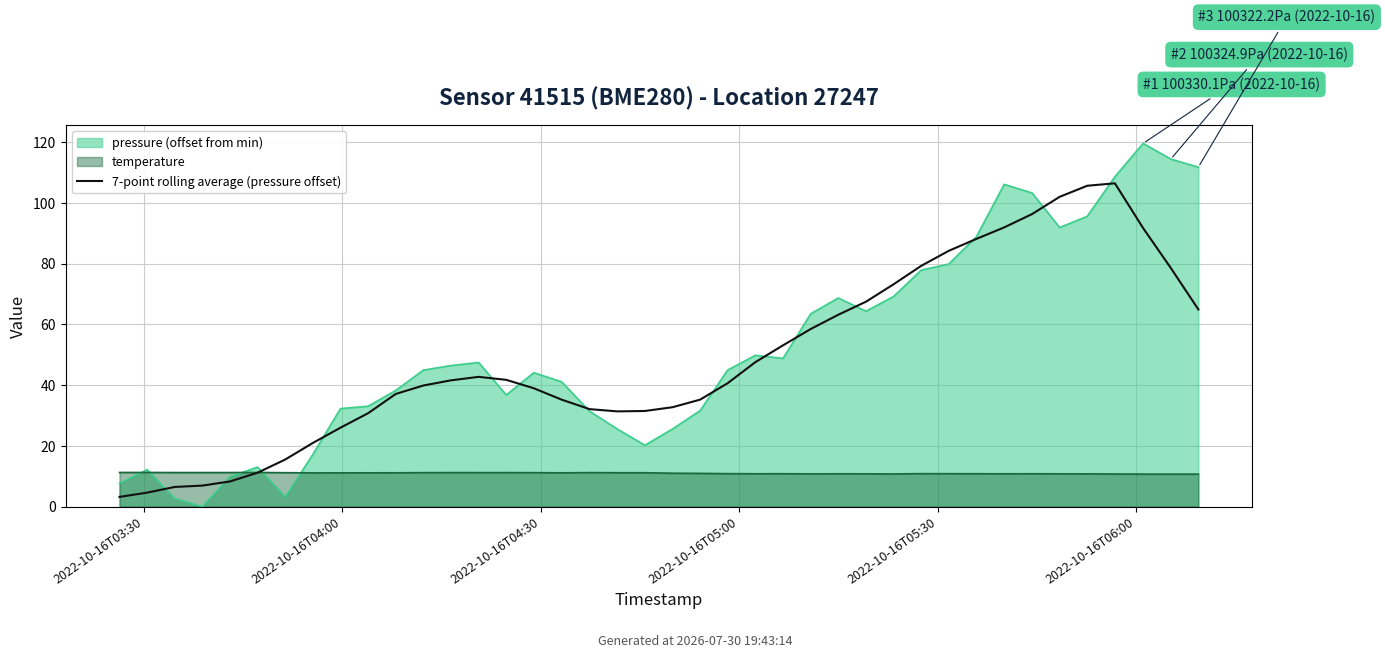

What position from the left is 11?

12